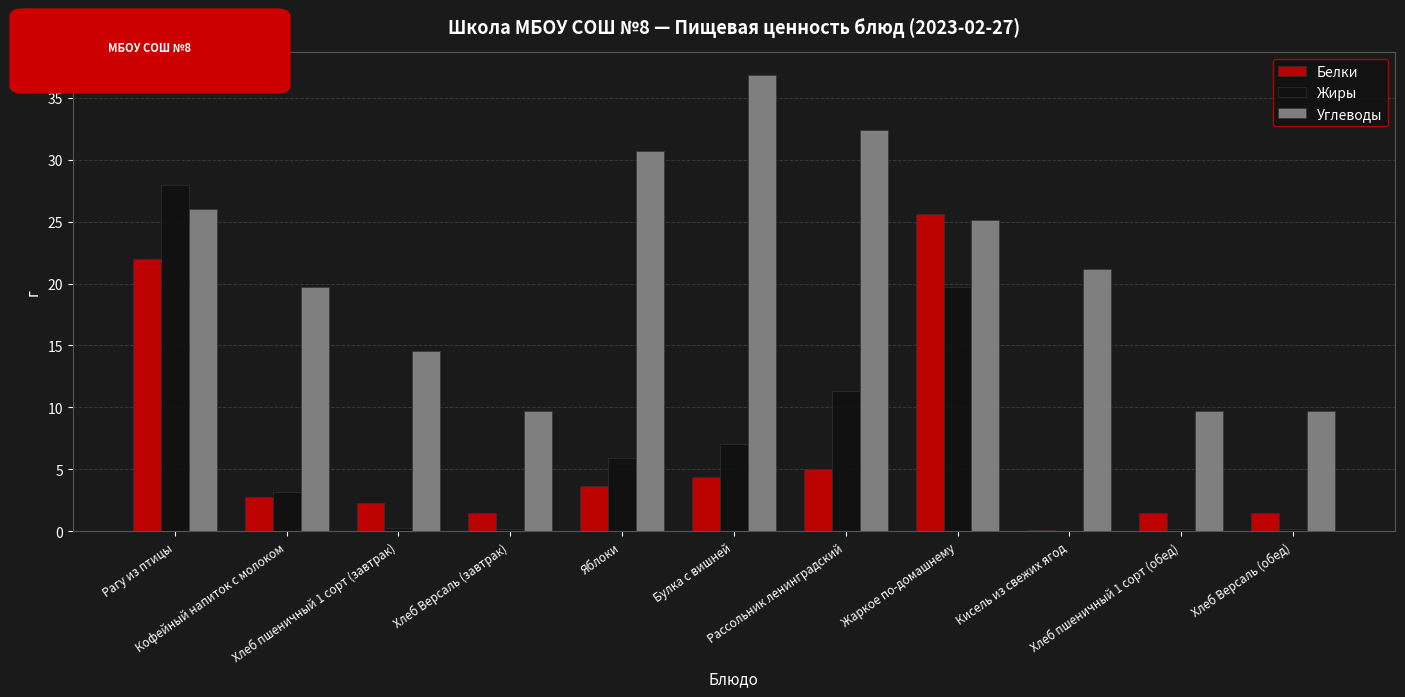

At which label does Белки first exceed 2?

Рагу из птицы